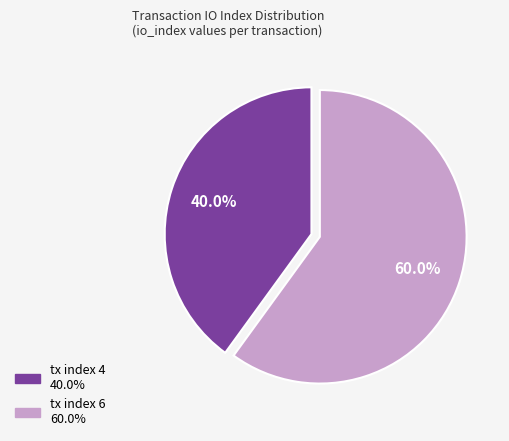

Rank the categories by value from lowest to highest.

tx index 4, tx index 6